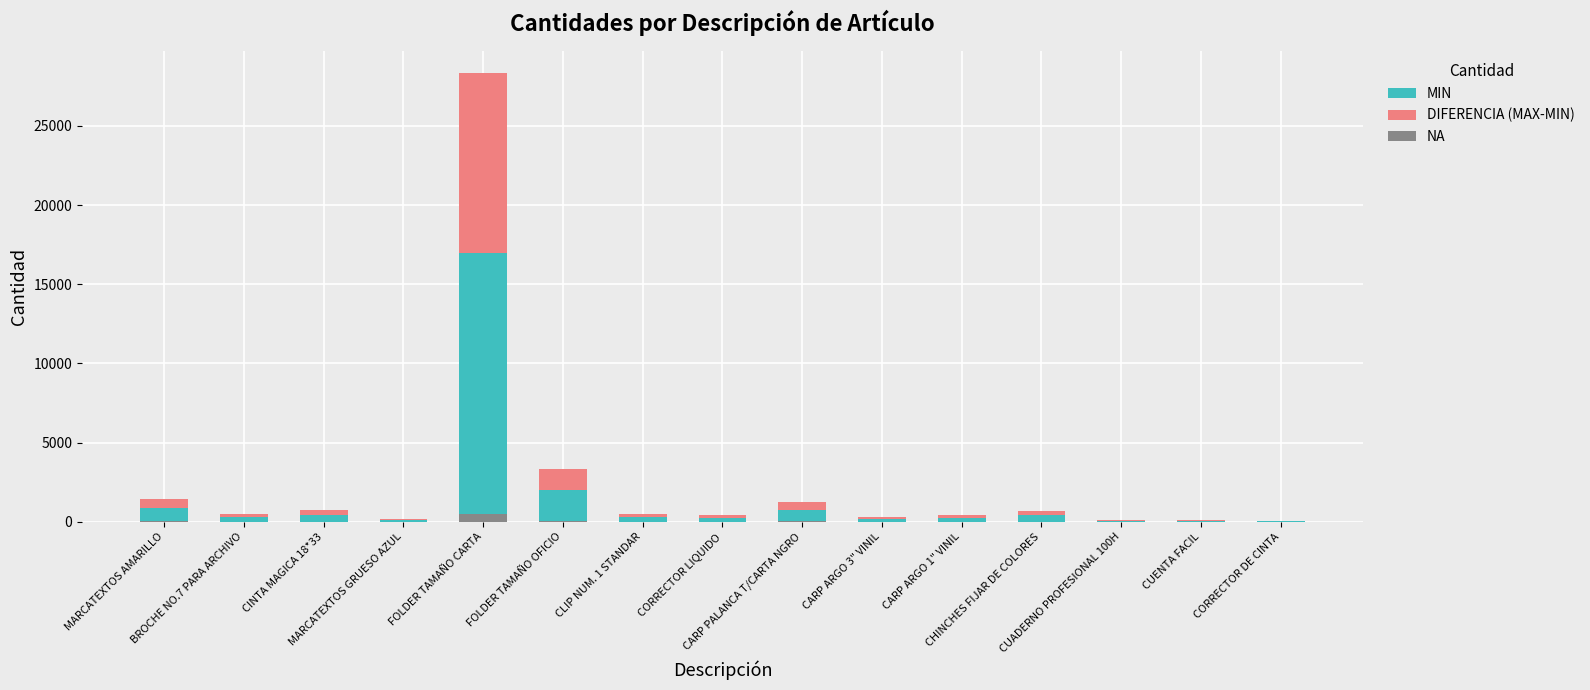

Is it true that DIFERENCIA (MAX-MIN) equals 149.4 at MARCATEXTOS AMARILLO?

False